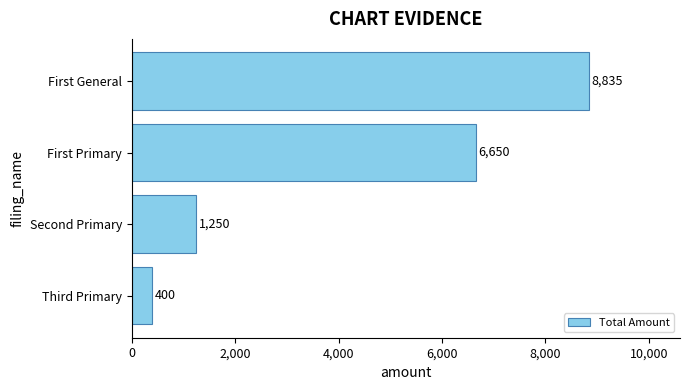

At which label is the value closest to 4617?

First Primary